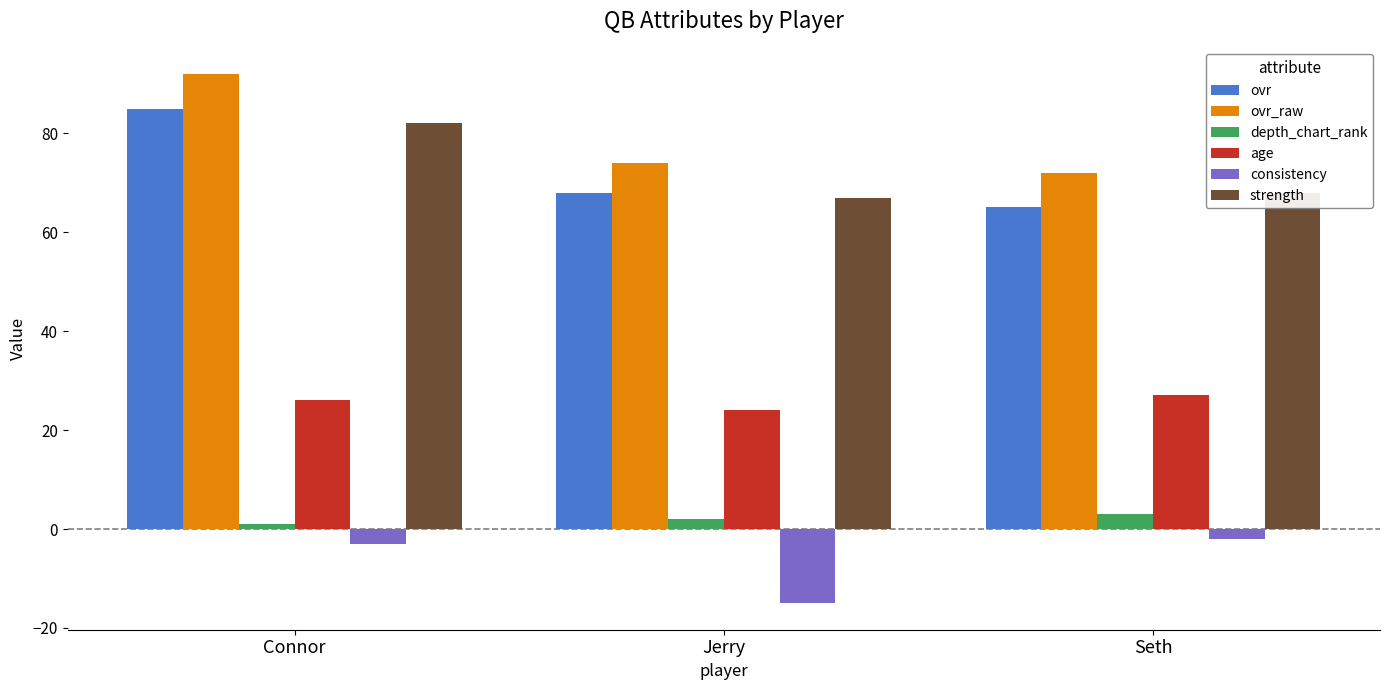

What is the difference between the ovr values at Seth and Jerry?

3